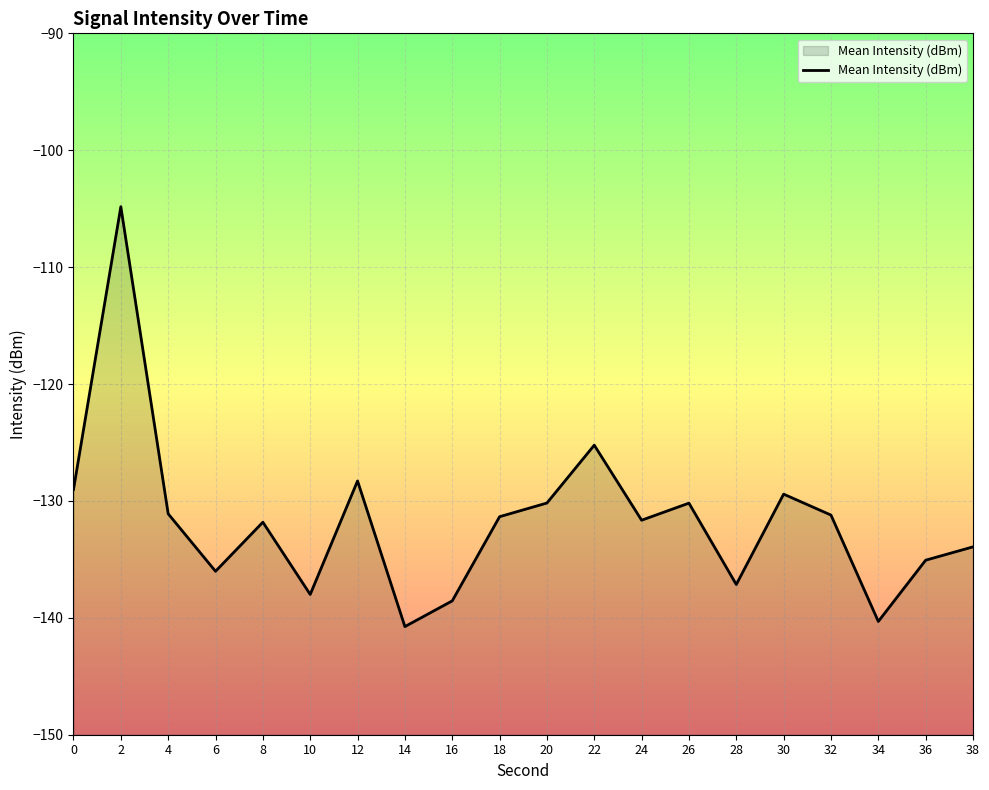

How many data points does each series have?

20